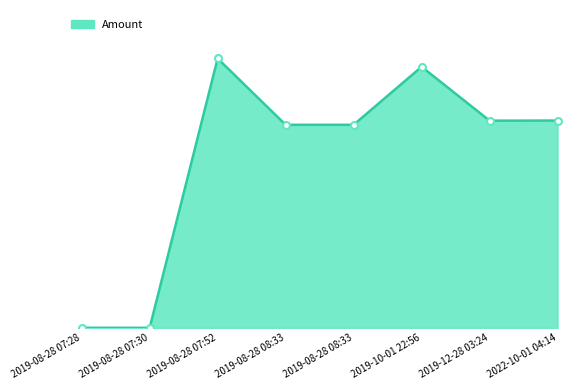

Which category has the lowest value across all series?

2019-08-28 07:30